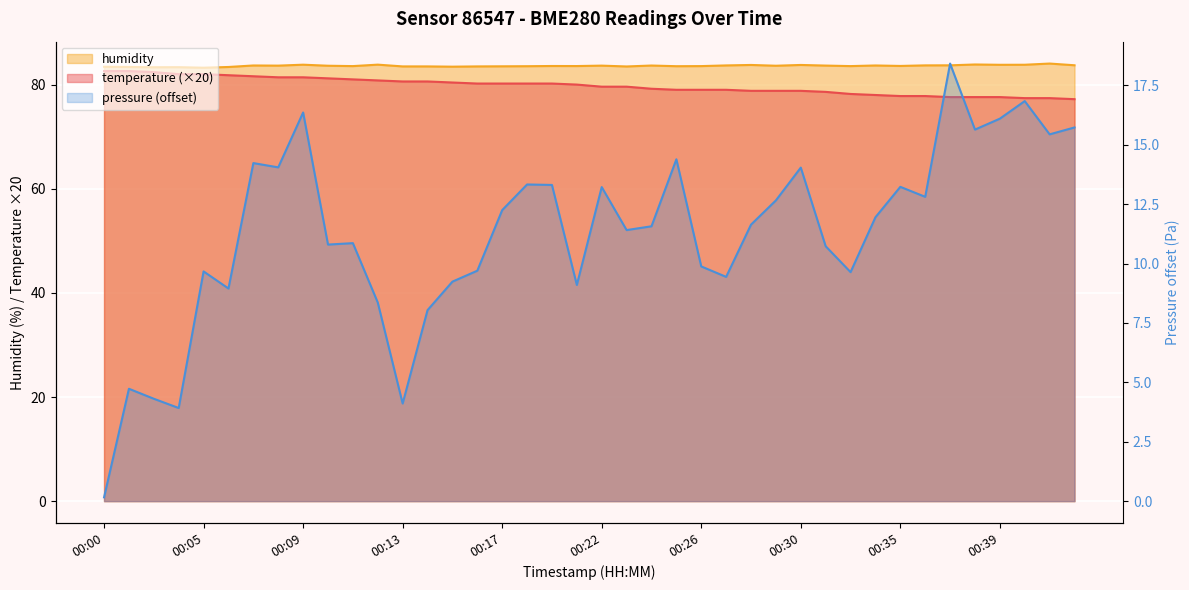

List the labels in order of temperature value, largest first.

00:00, 00:01, 00:02, 00:03, 00:05, 00:06, 00:07, 00:08, 00:09, 00:10, 00:11, 00:12, 00:13, 00:14, 00:15, 00:16, 00:17, 00:18, 00:20, 00:21, 00:22, 00:23, 00:24, 00:25, 00:26, 00:27, 00:28, 00:29, 00:30, 00:31, 00:32, 00:33, 00:35, 00:36, 00:37, 00:38, 00:39, 00:40, 00:41, 00:42